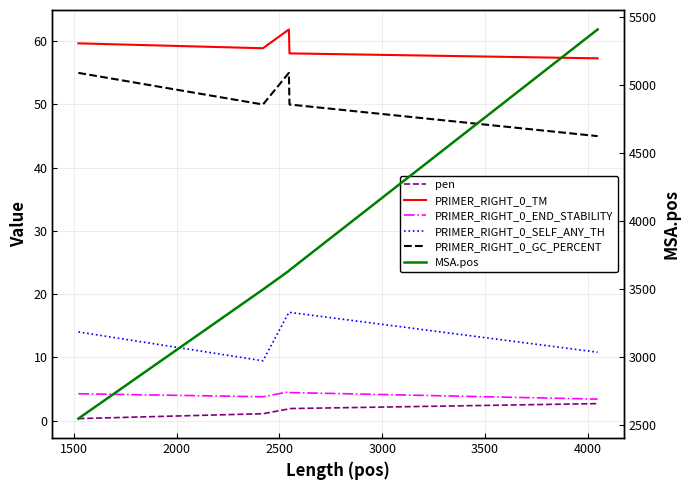

What is the greatest value displayed?

5411.0